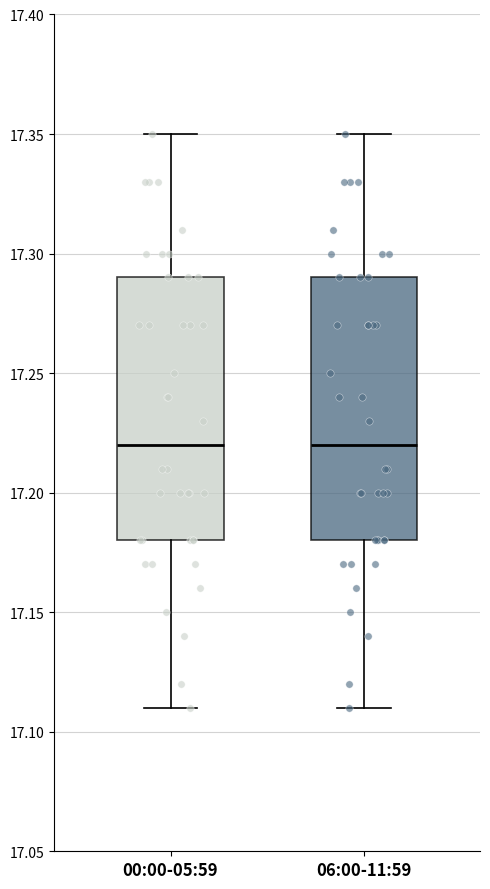

Where does the upper whisker of the box for 06:00-11:59 end on the y-axis? The values are not printed on the chart, so give them approximately, as read against the axis.

17.35